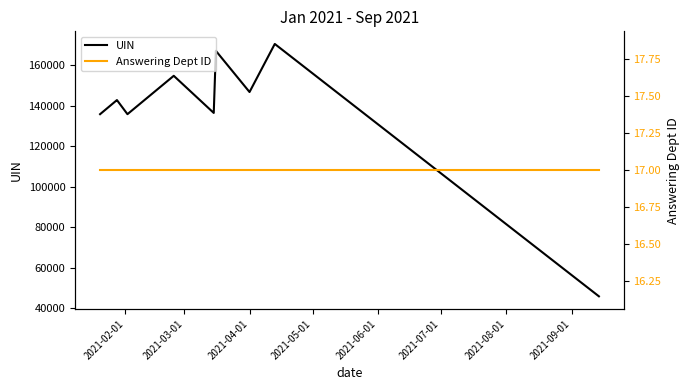

What are all the series names shown in the legend?

UIN, Answering Dept ID